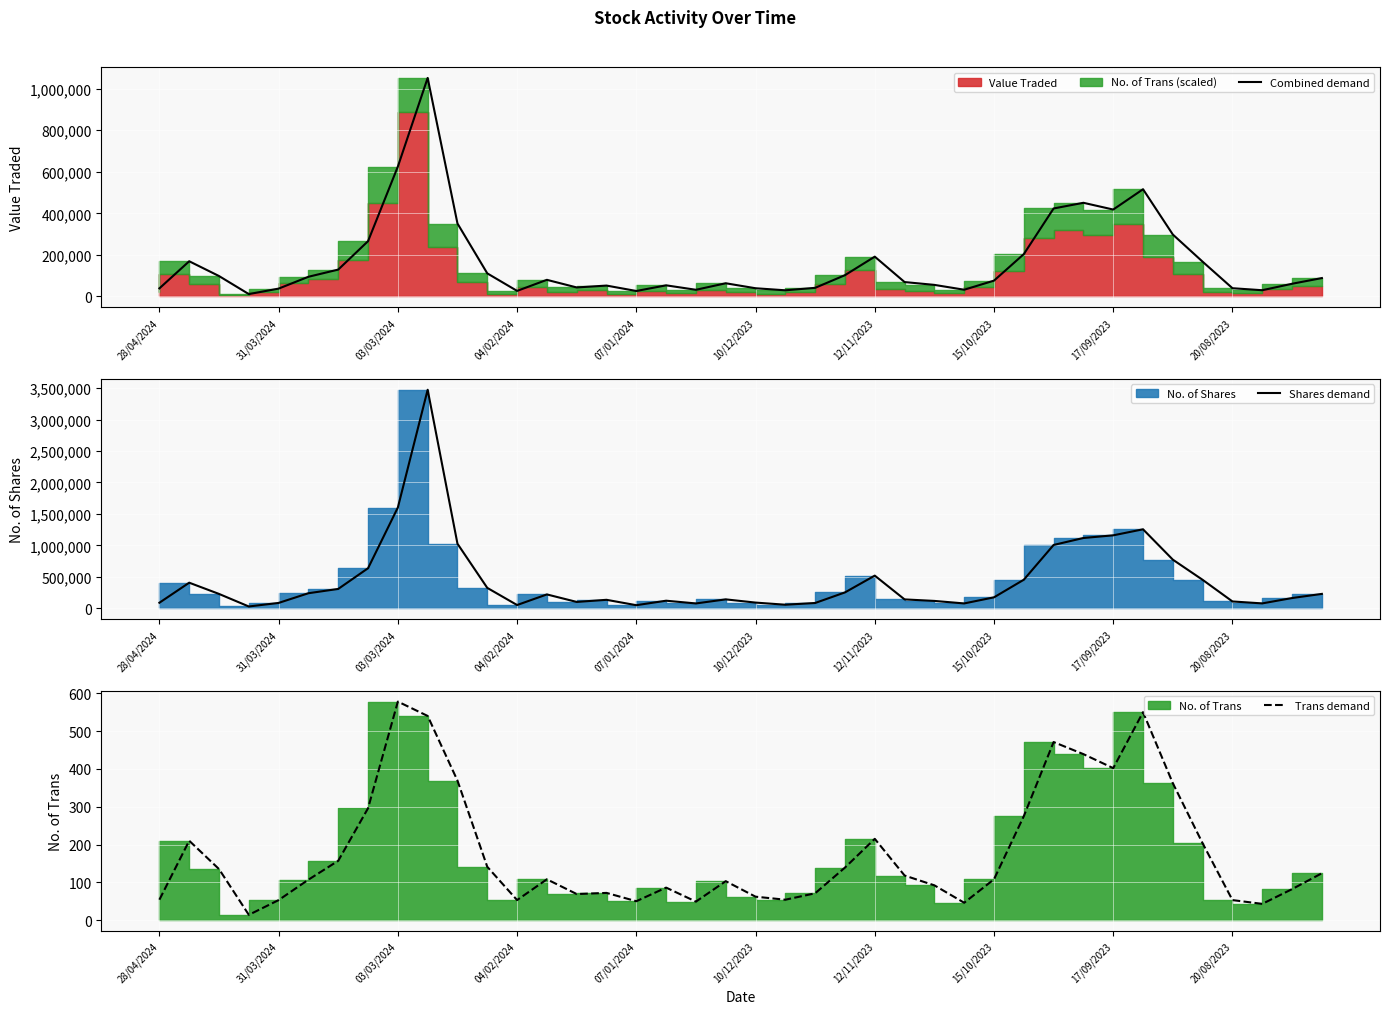

List the series in order of their overall mean, lowest first.

Trans demand, Combined demand, Shares demand